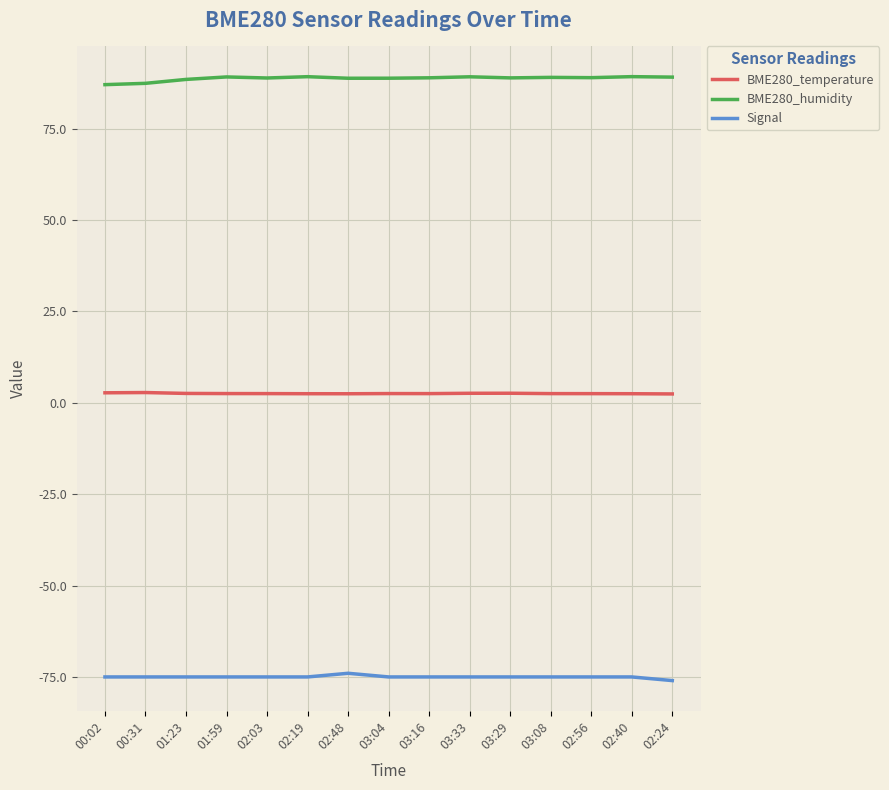

True or false: BME280_temperature and Signal cross at least once.

False